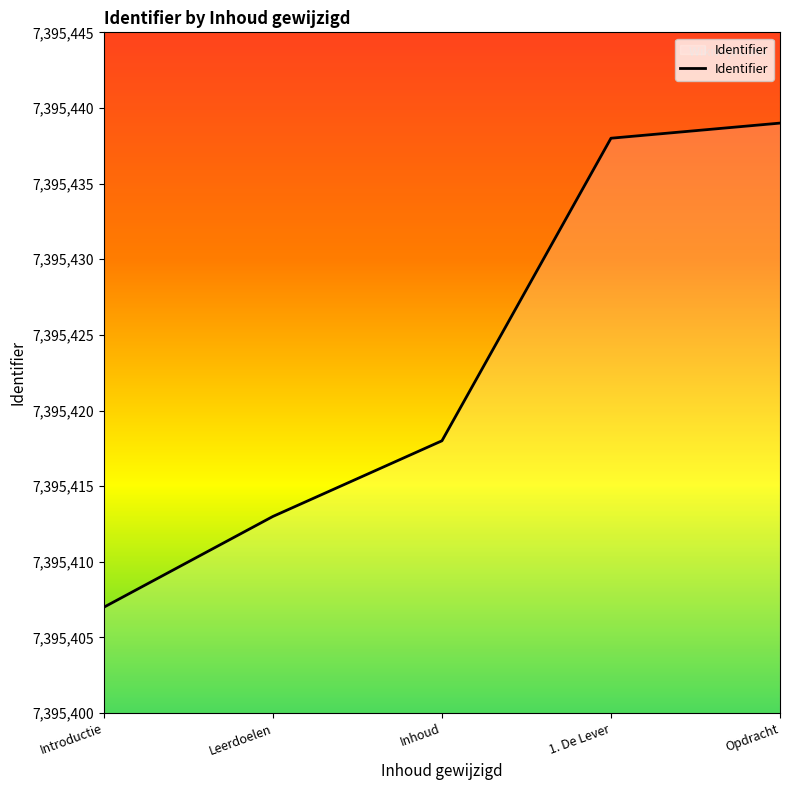

How many series are shown in this chart?

1